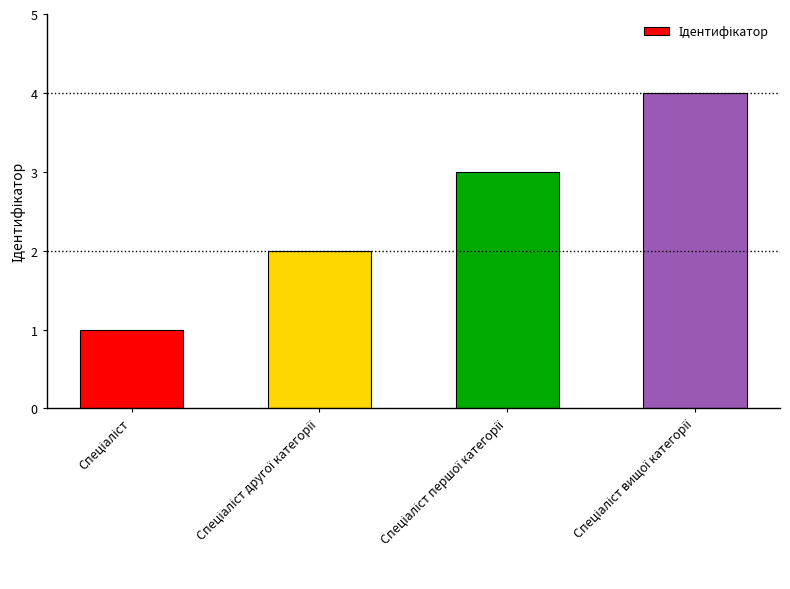

What is the sum of all values?

10